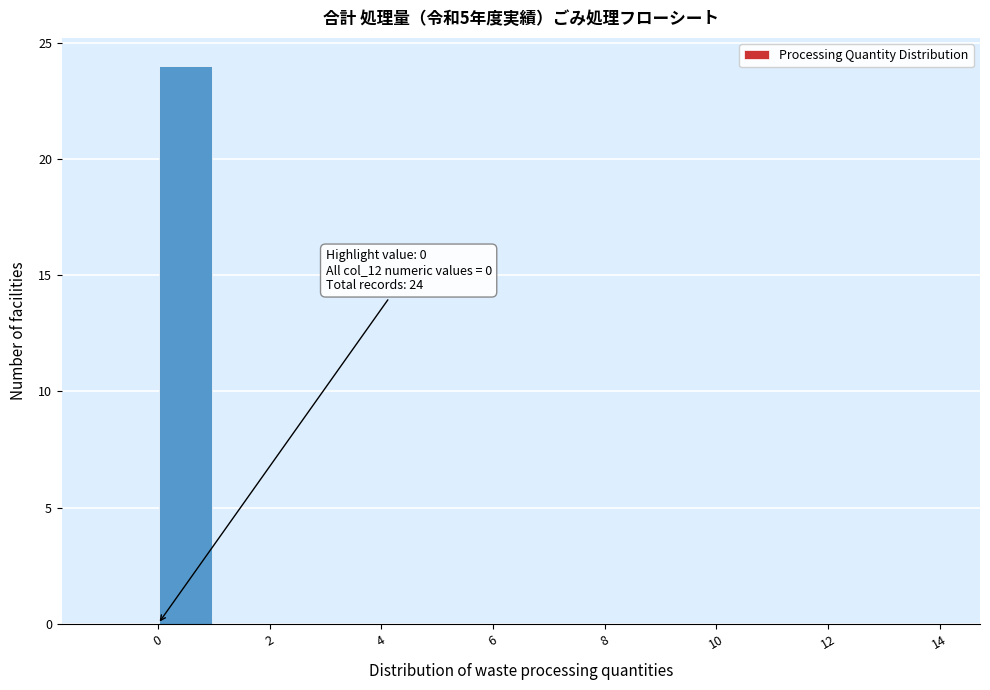

Which range on the x-axis has the tallest bar?

0 to 1